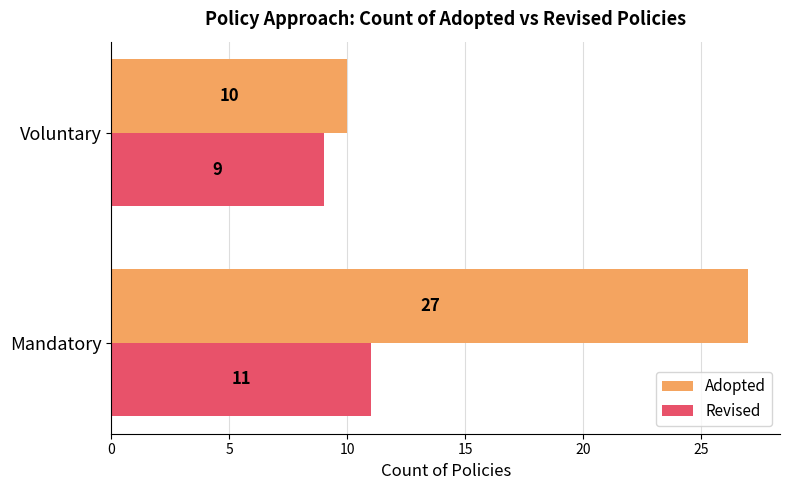

What is the sum of the Revised values at Mandatory and Voluntary?

20